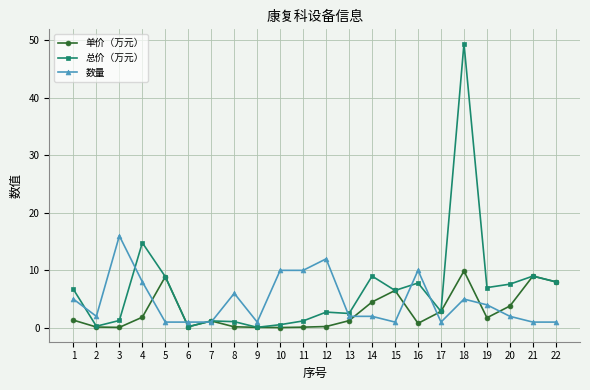

The 单价（万元） series shows 8.9 at 5. True or false?

True